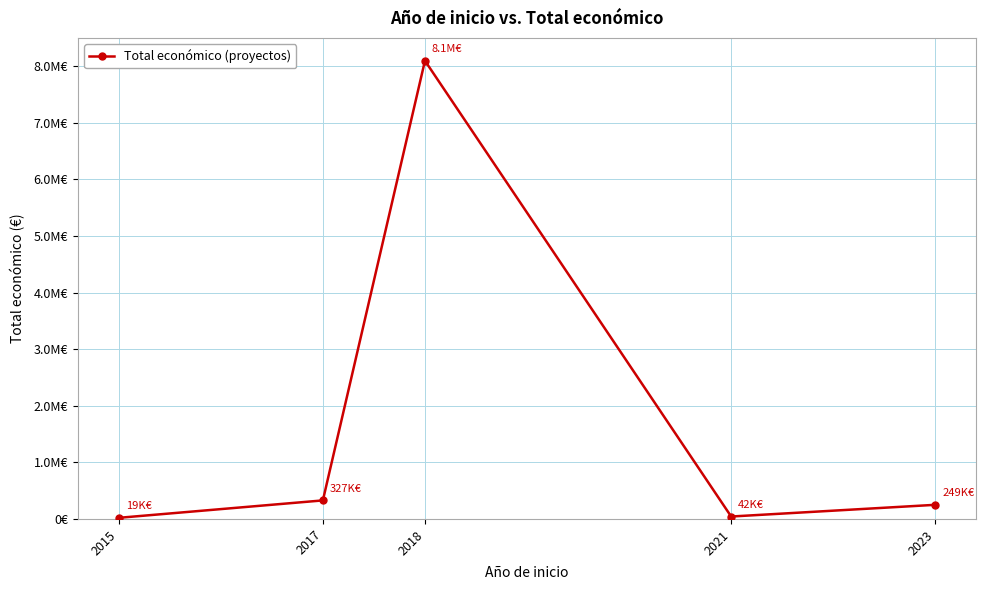

What is the minimum value shown in the chart?

19999.8